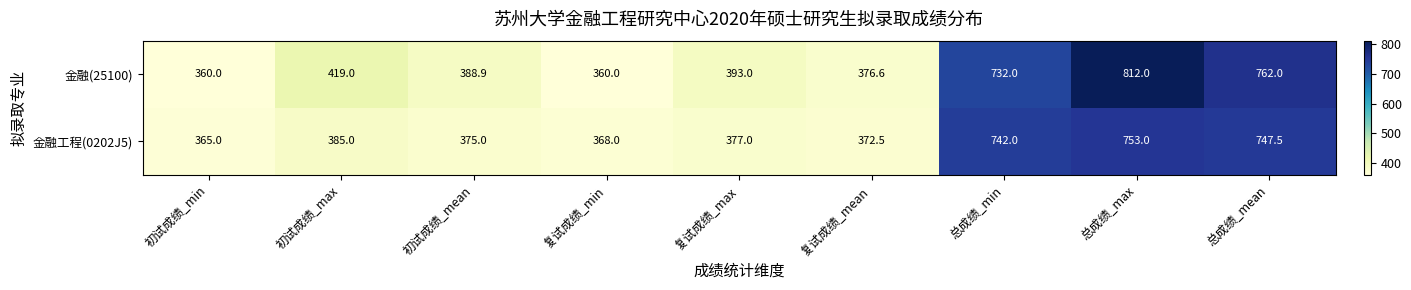

The value of 金融工程(0202J5) at 总成绩_mean is 747.5. True or false?

True